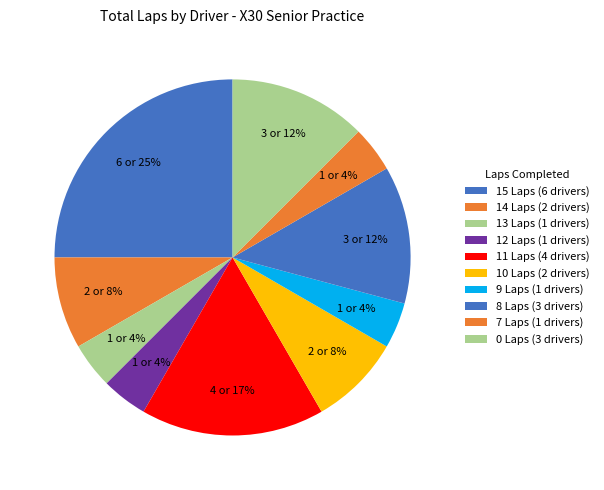

Count the number of slices in the pie.

10